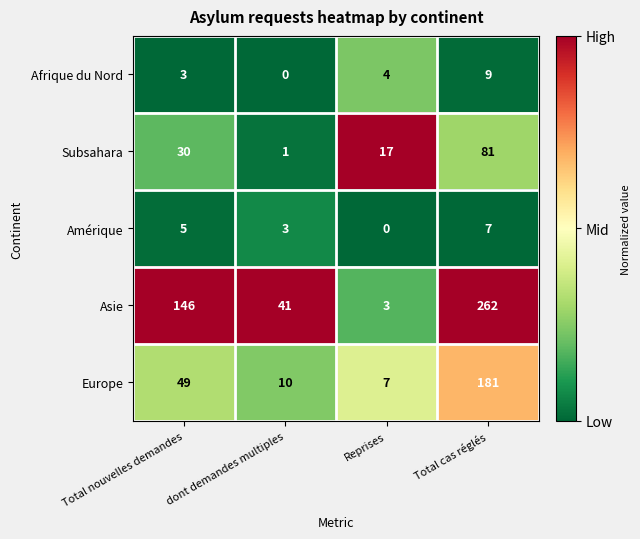

At which category is the sum across all series the highest?

Total cas réglés